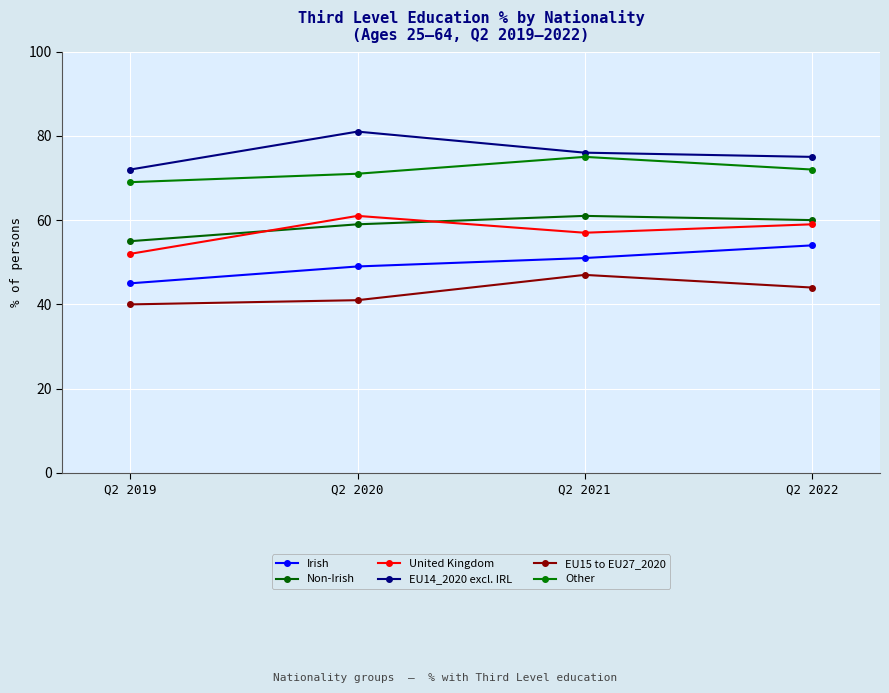

Is the value of EU15 to EU27_2020 at Q2 2022 greater than the value of Non-Irish at Q2 2019?

No